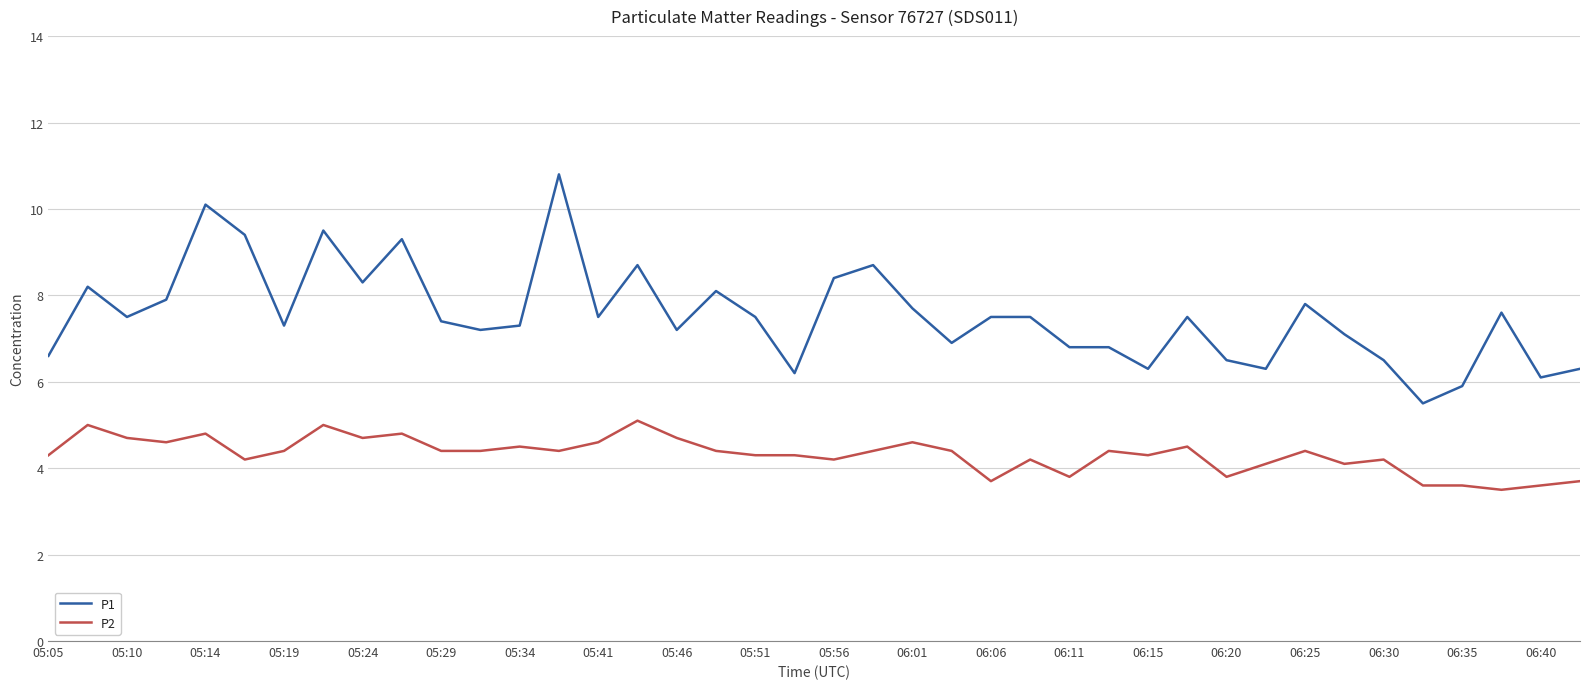

Which series has the largest total across all categories?

P1